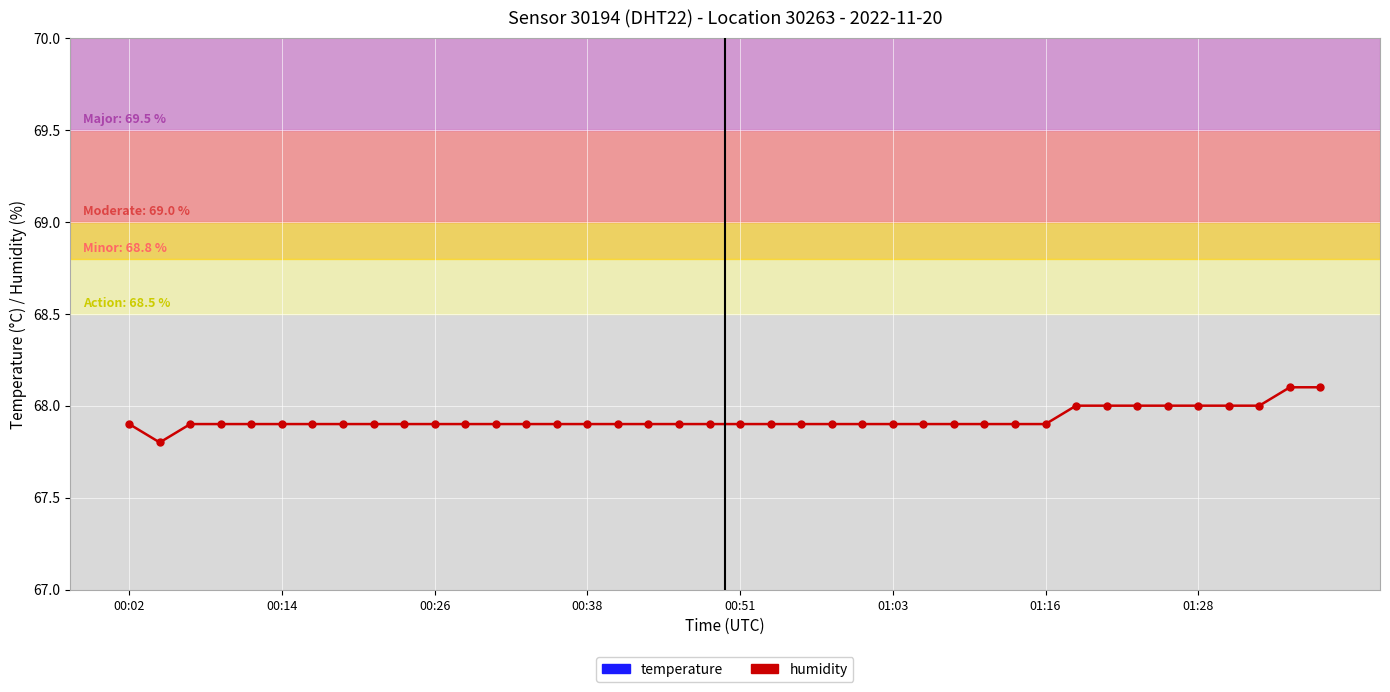

How many data points does each series have?

40